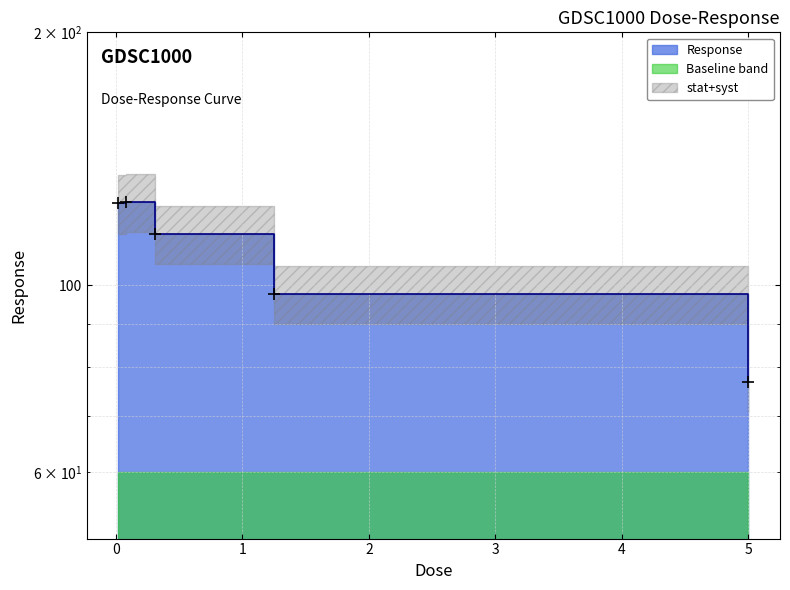

What is the difference between the values at 0.3125 and 0.0195312?

10.1